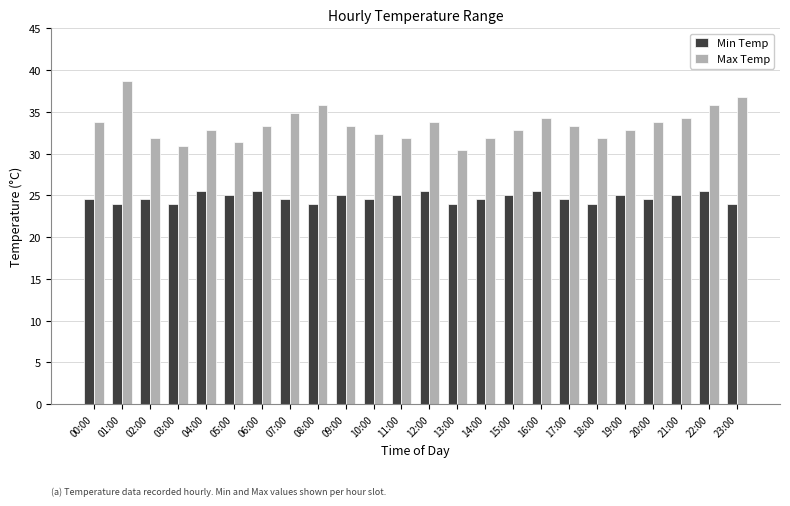

What is the average value of the Max Temp series?

33.5